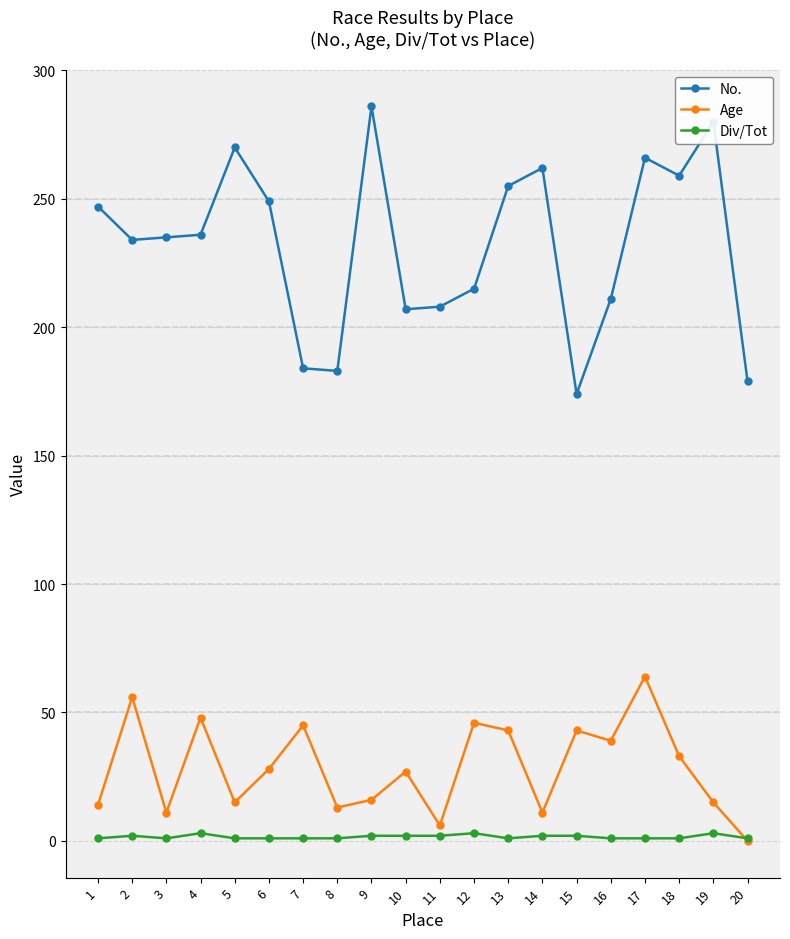

What is the greatest value displayed?

286